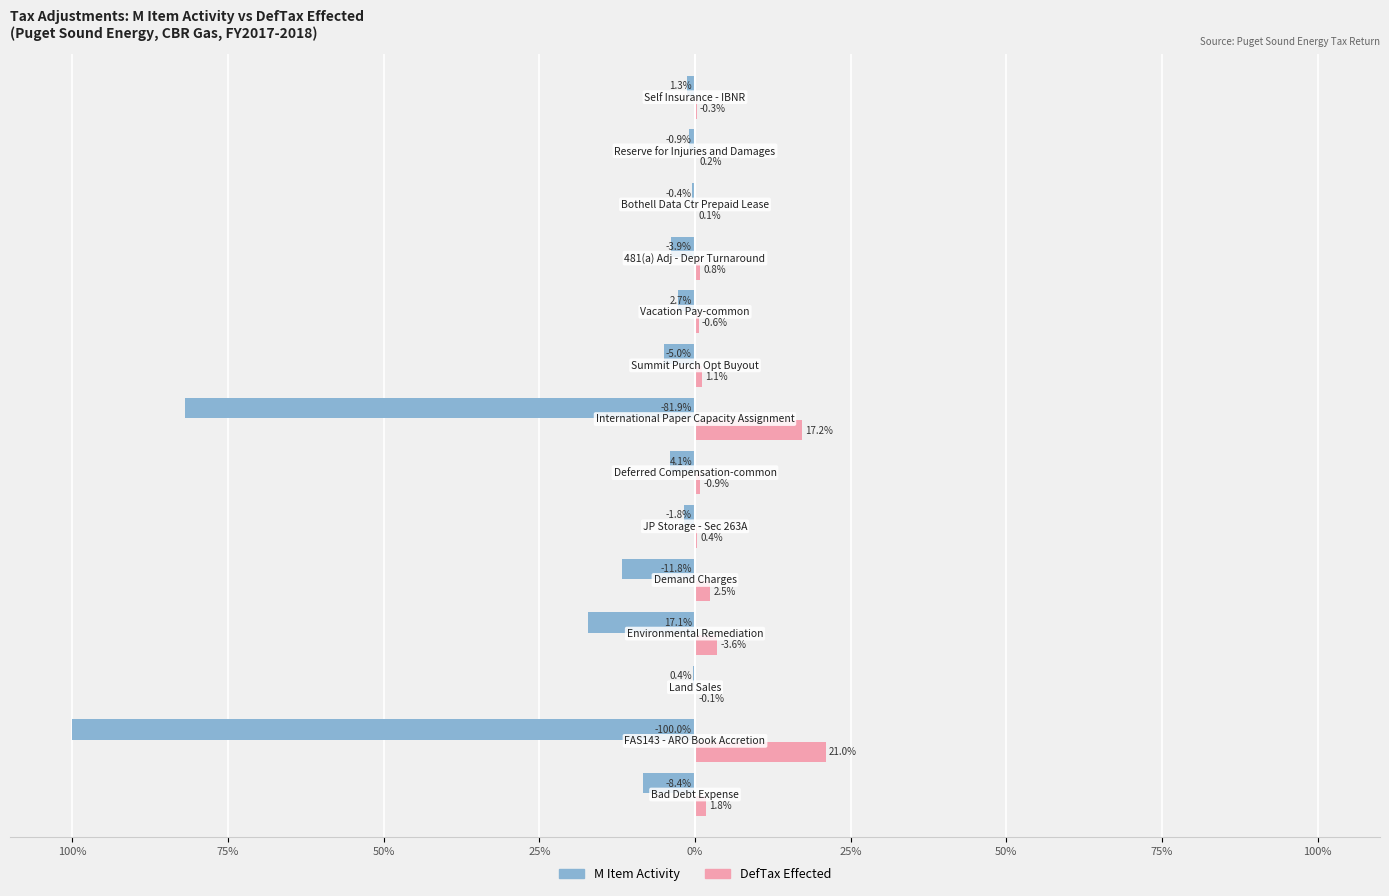

What is the minimum value shown in the chart?

-100.0